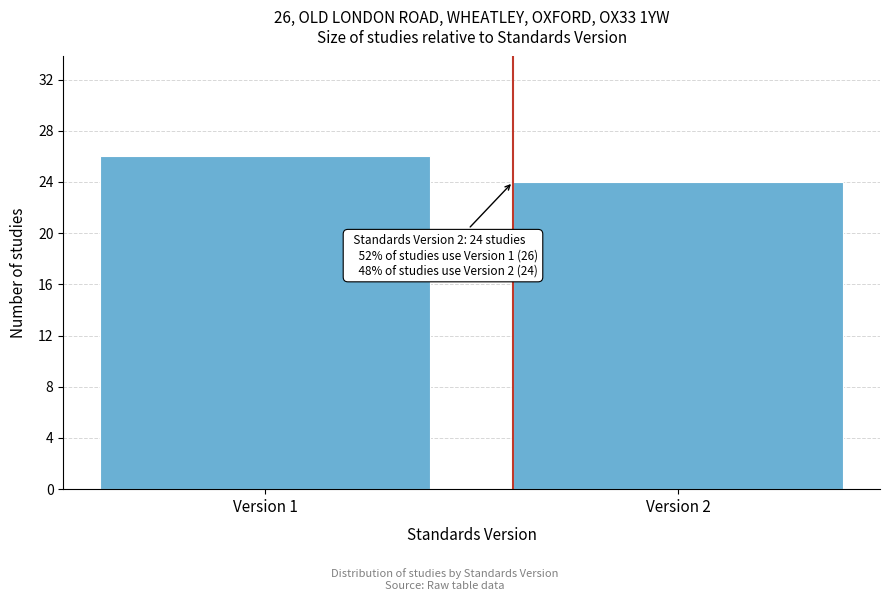

Reading right to left, list all the values displayed in this chart.

24	26